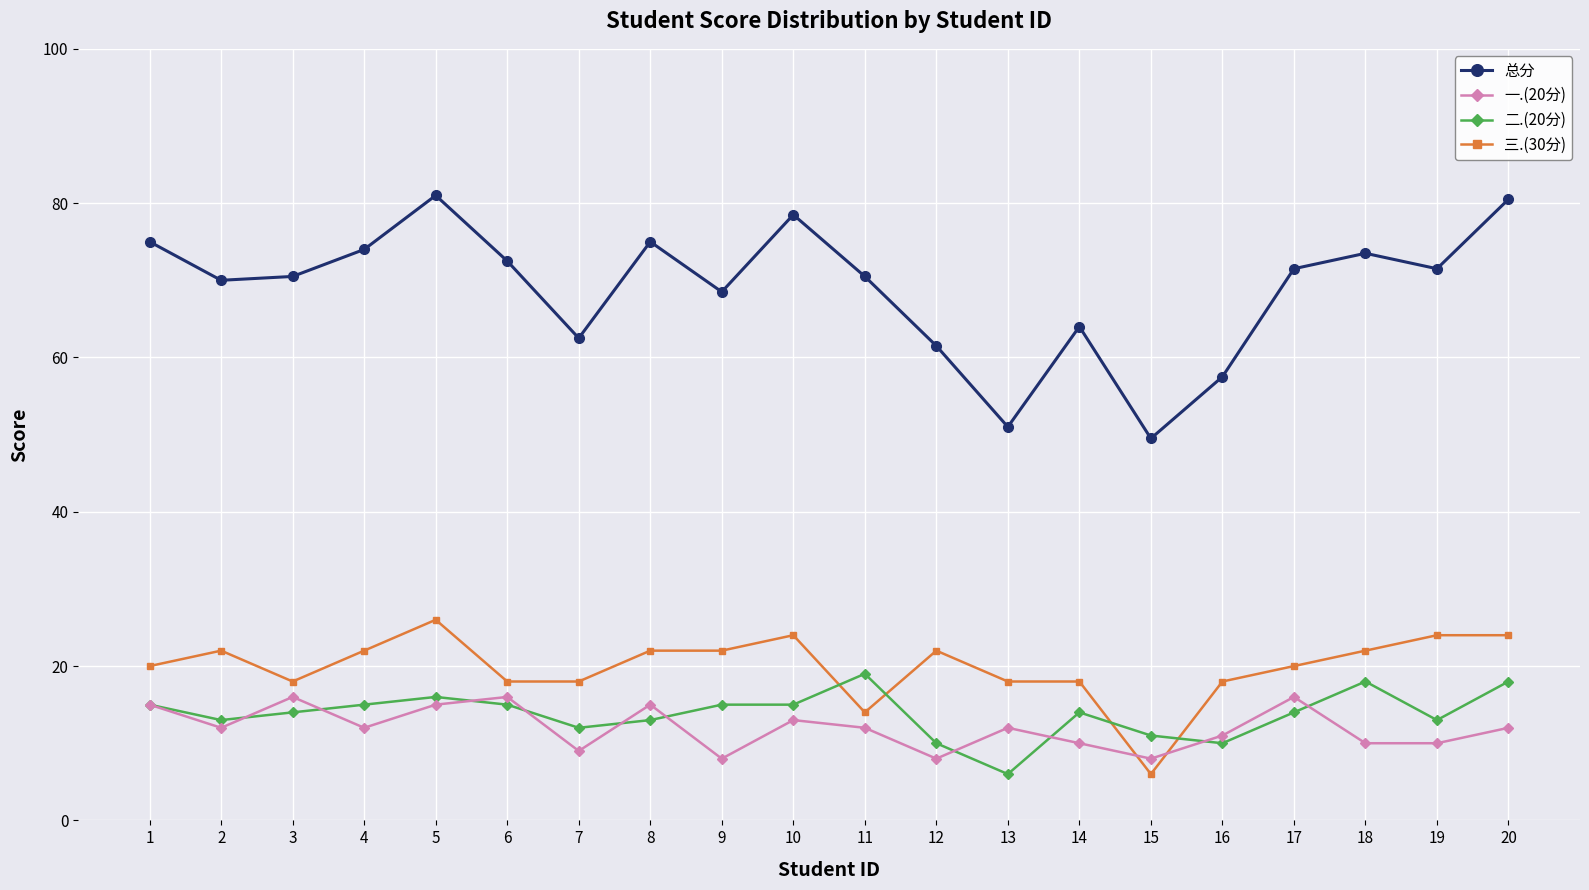

How many series are shown in this chart?

4